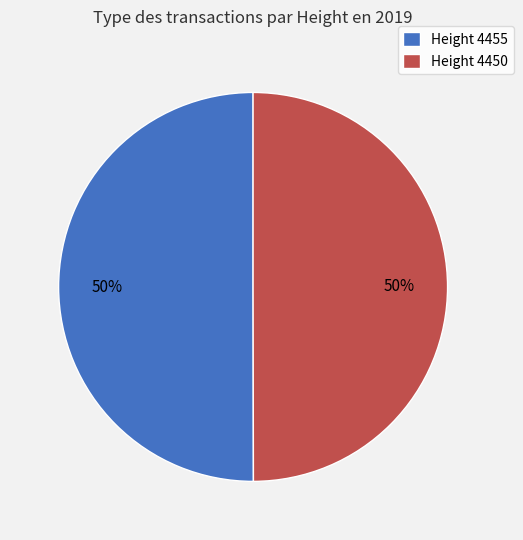

What is the ratio of the value at Height 4450 to the value at Height 4455?

1.0